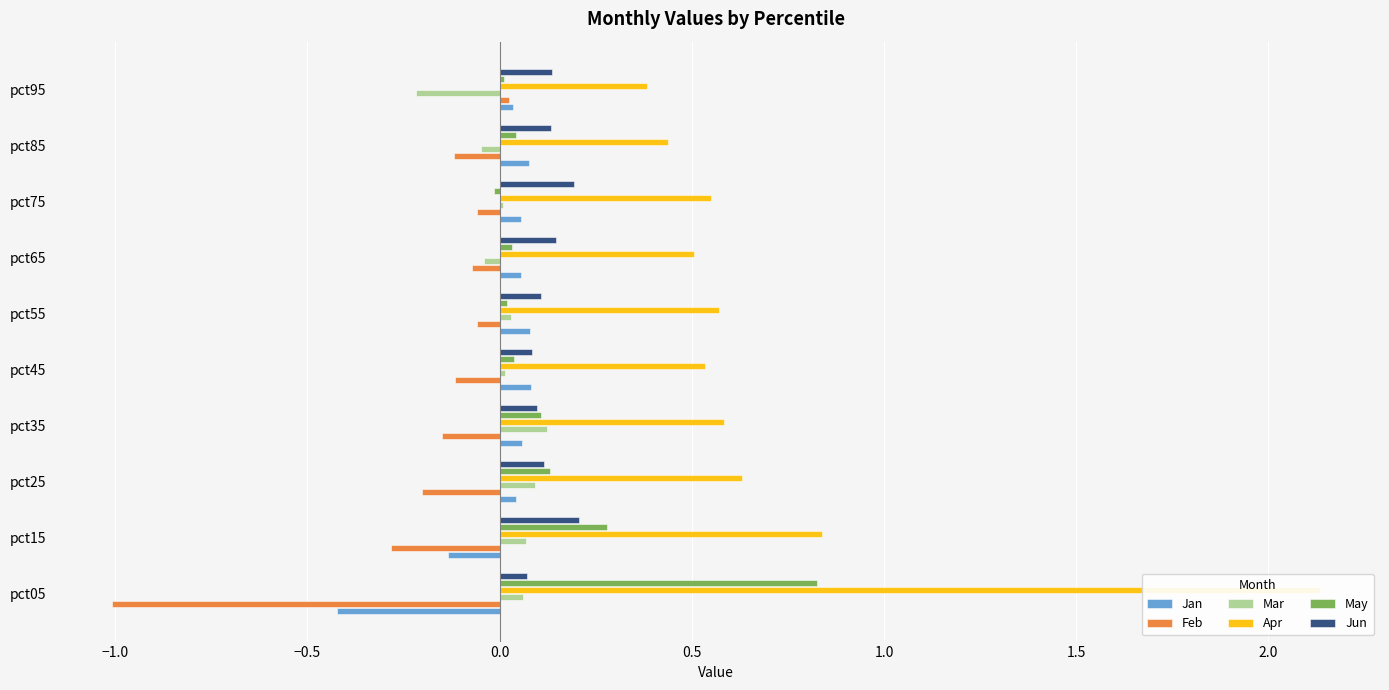

How many bars are there in each group?

6